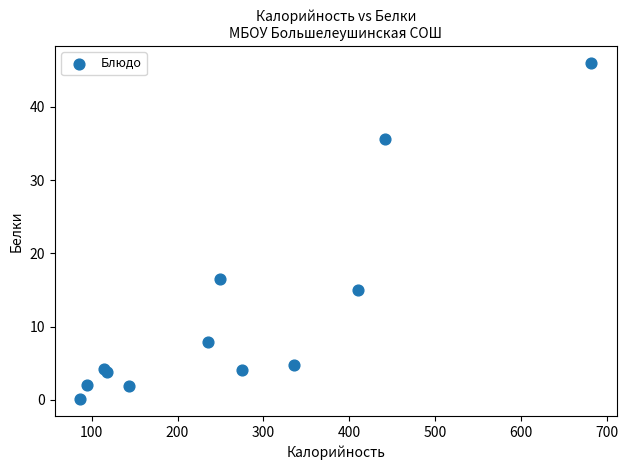

What Y value in the scatter plot is closest to 23?

16.4